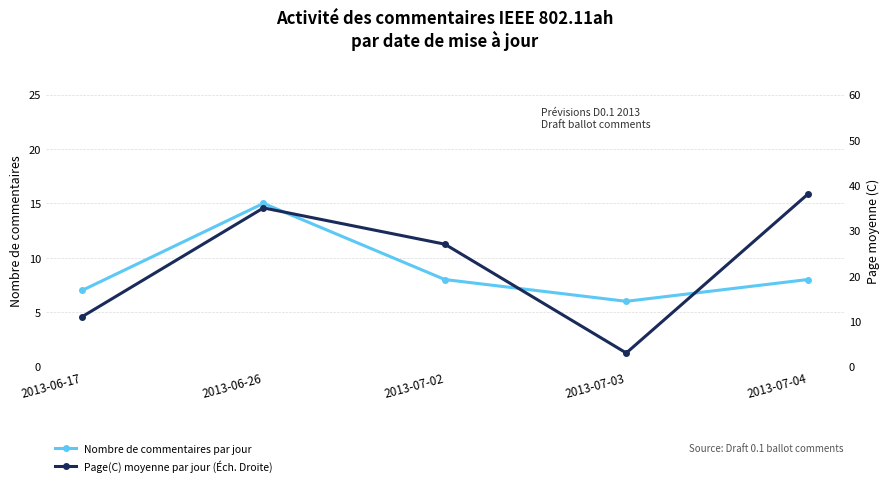

What is the total value across all series at 2013-06-17?

18